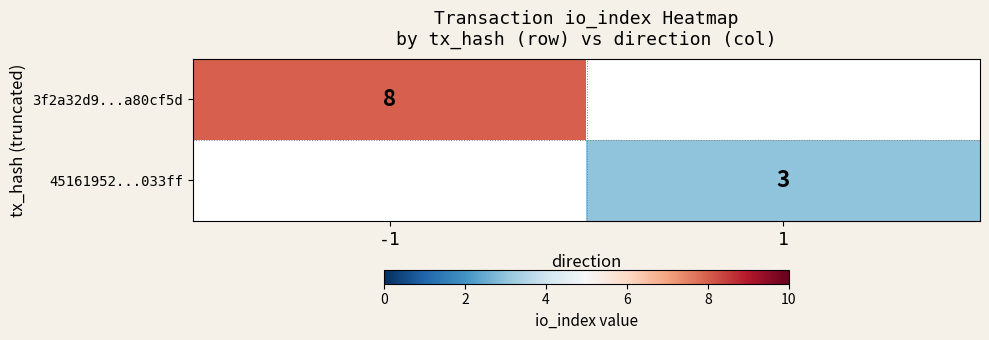

At which category does the chart reach its peak across all series?

-1